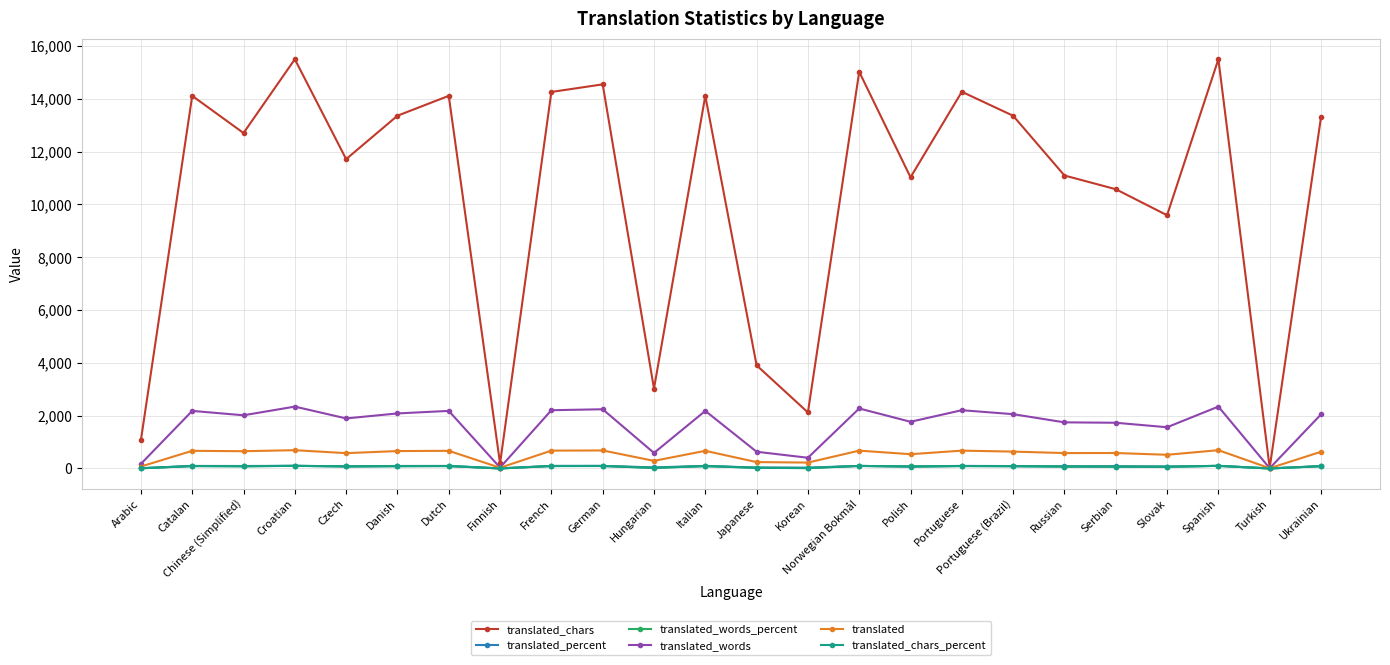

What position from the right is Korean?

11